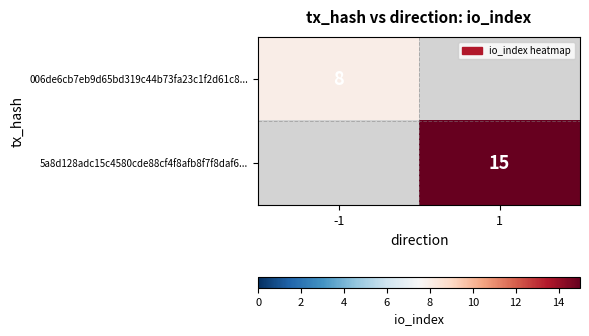

Count the number of categories in the chart.

2